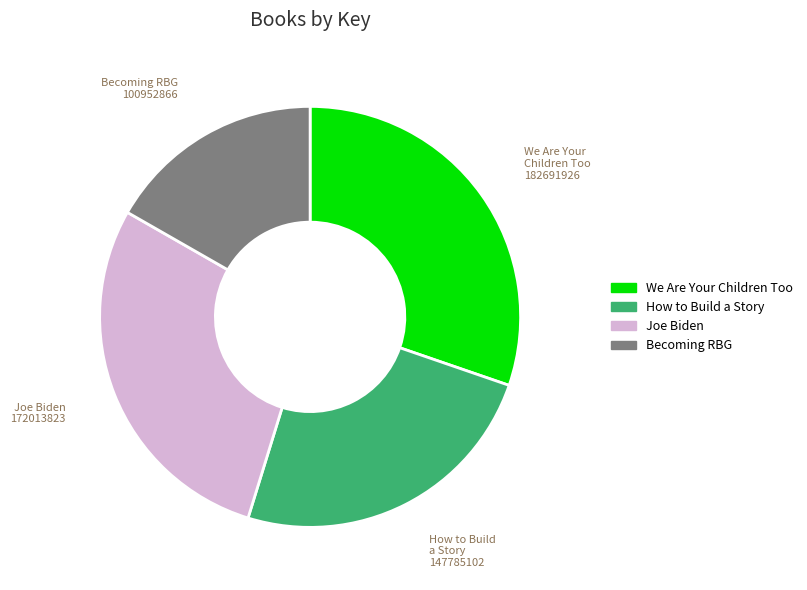

Which has a higher value, Becoming RBG or How to Build a Story?

How to Build a Story